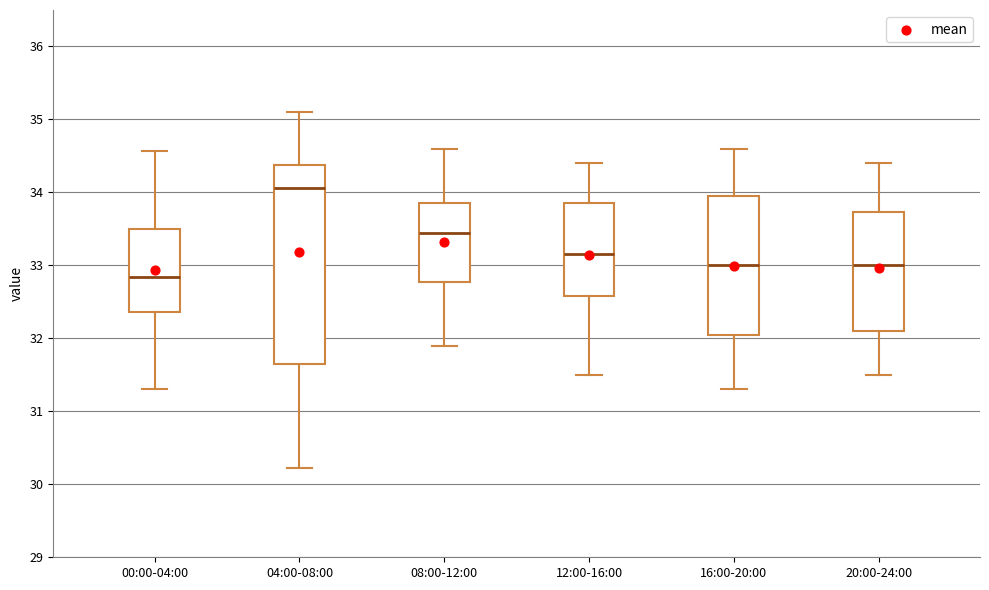

Which box has the highest median line?

04:00-08:00